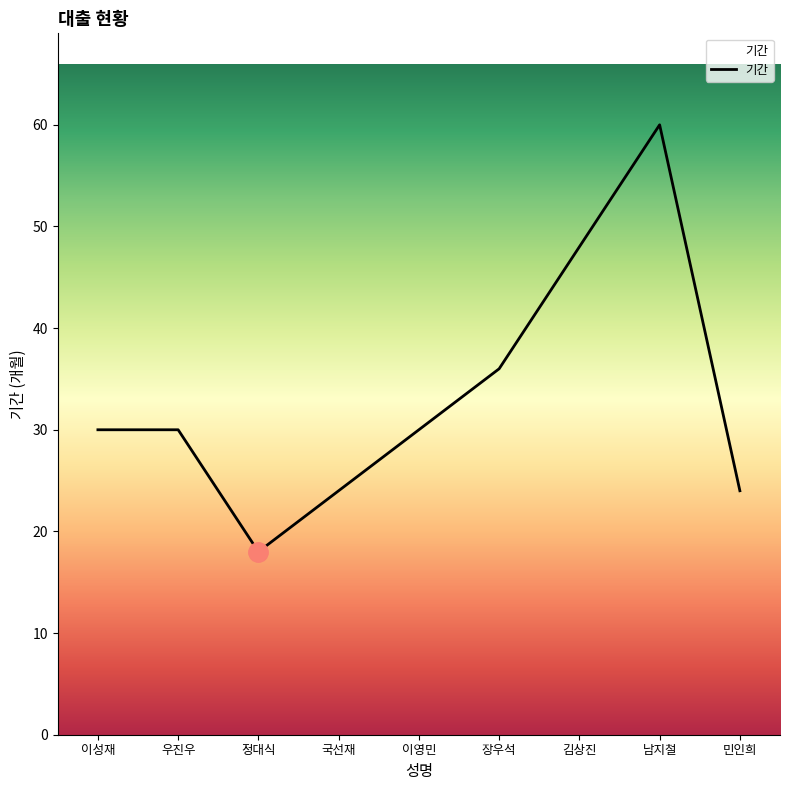

How many values are between 24 and 36?

6